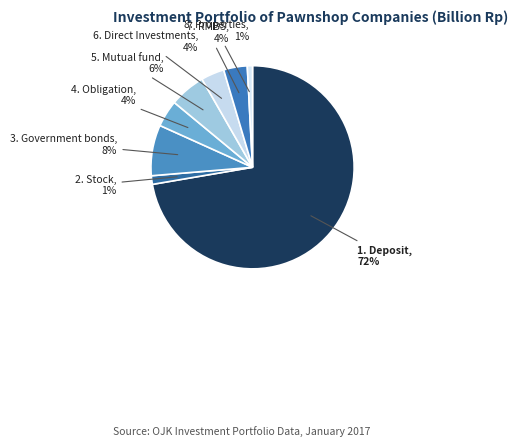

Which slice is the smallest?

8. Properties